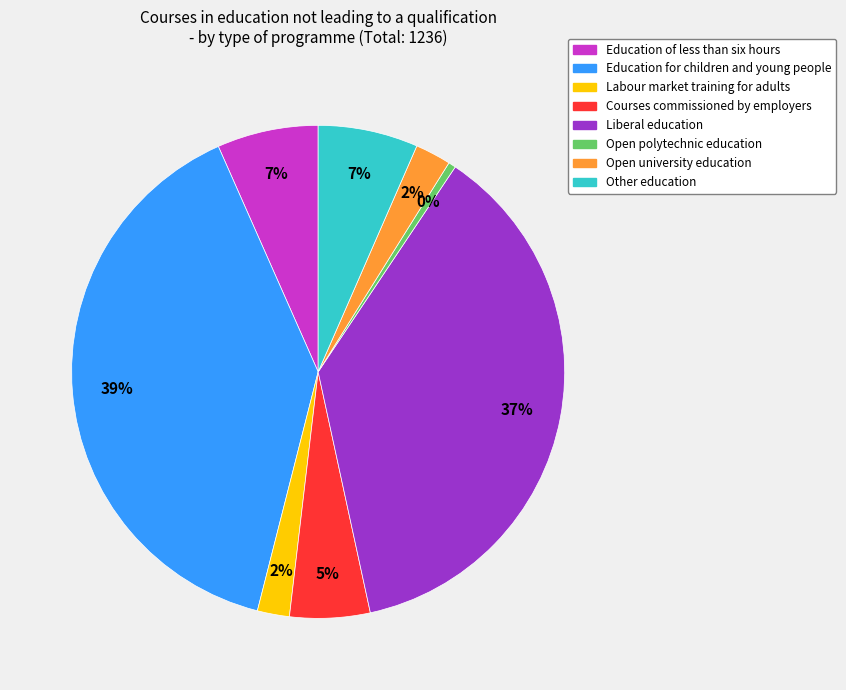

What percentage is the Education for children and young people slice, to the nearest percent?

39%